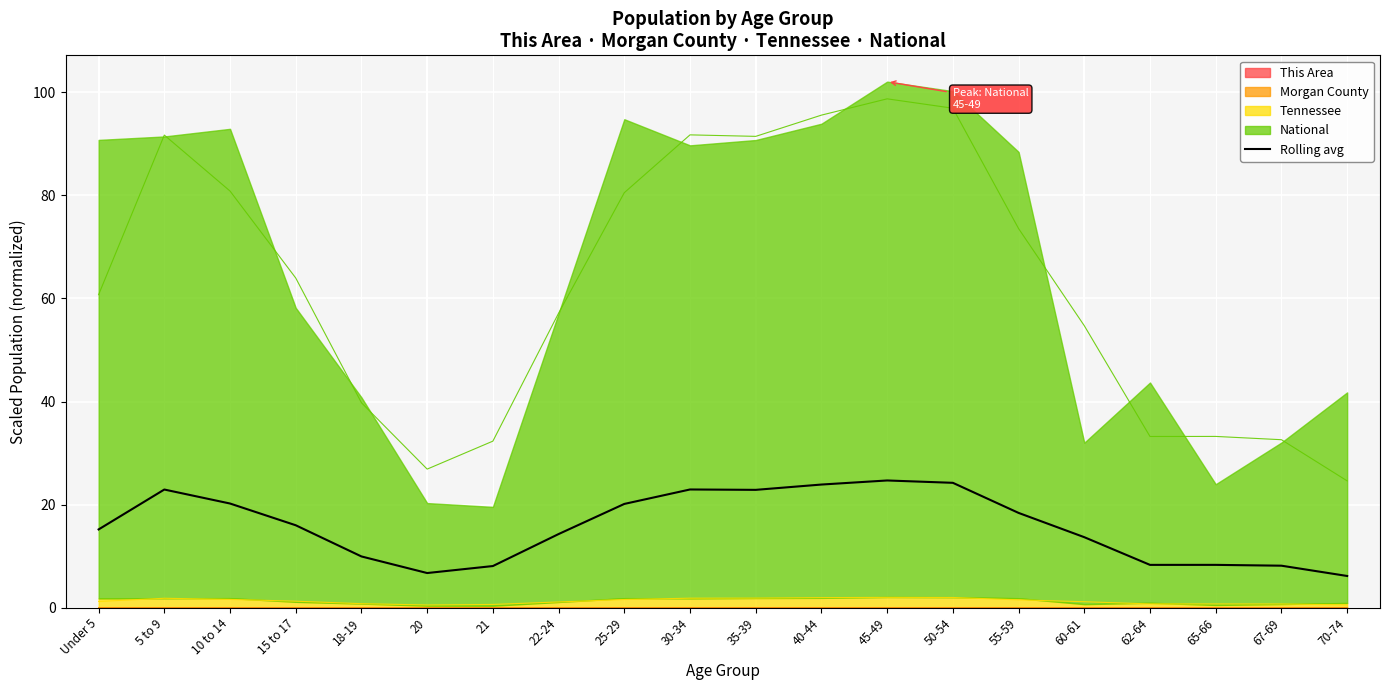

Which has a higher value, 5 to 9 or 30-34?

30-34